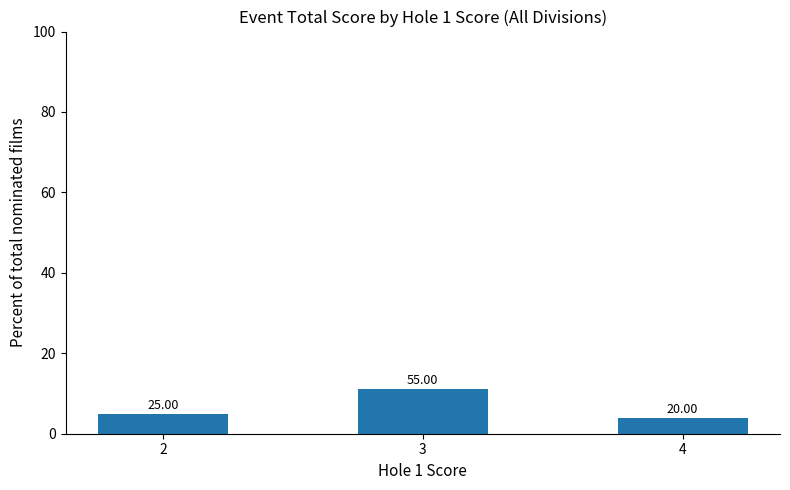

Reading left to right, extract all data points from this chart.

5	11	4